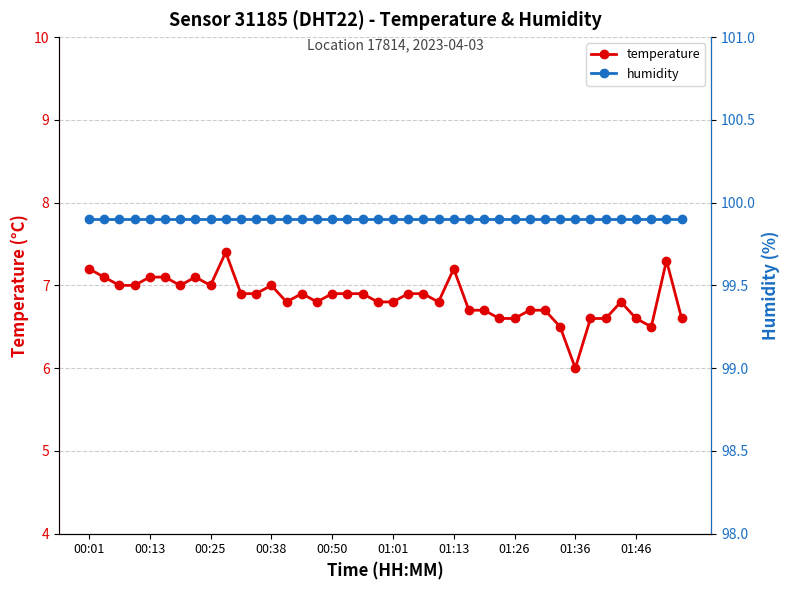

Is the value of temperature at 26 greater than the value of humidity at 00:01?

No